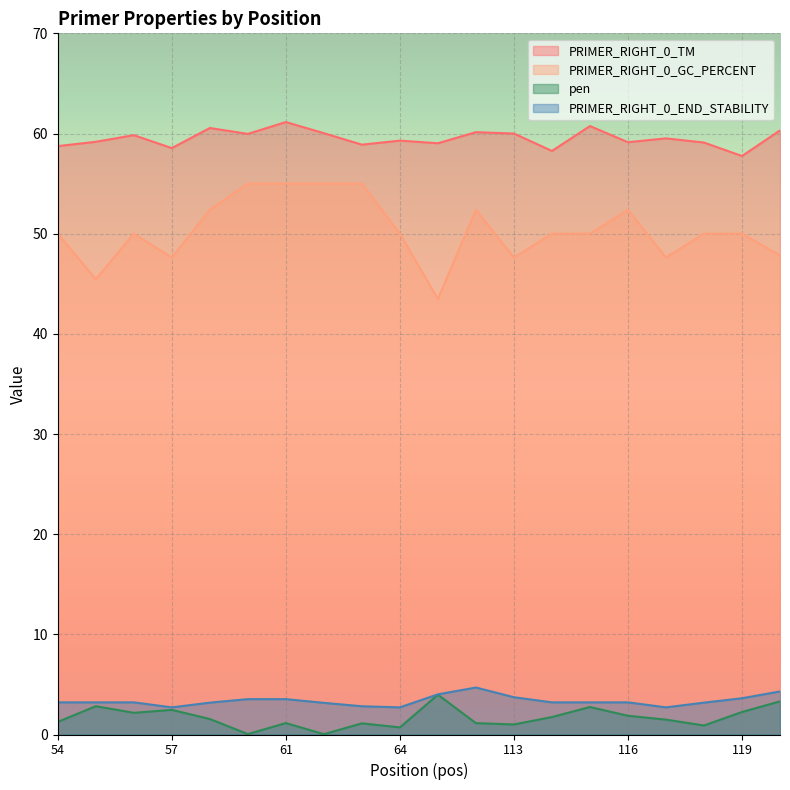

At 58, list the series in order from largest to smallest.

PRIMER_RIGHT_0_TM, PRIMER_RIGHT_0_GC_PERCENT, PRIMER_RIGHT_0_END_STABILITY, pen